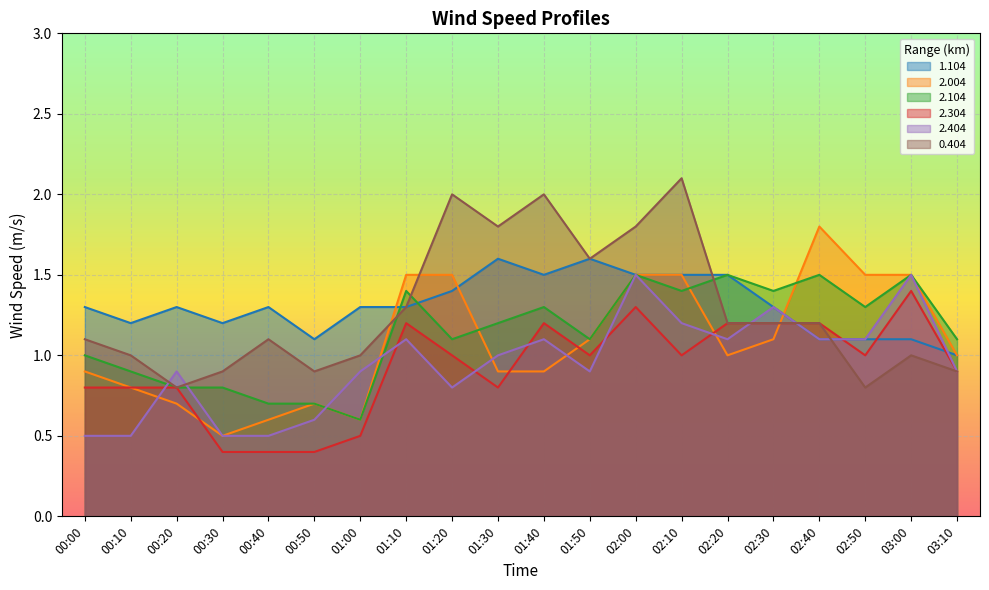

Is it true that 2.004 equals 0.9 at 01:20?

False